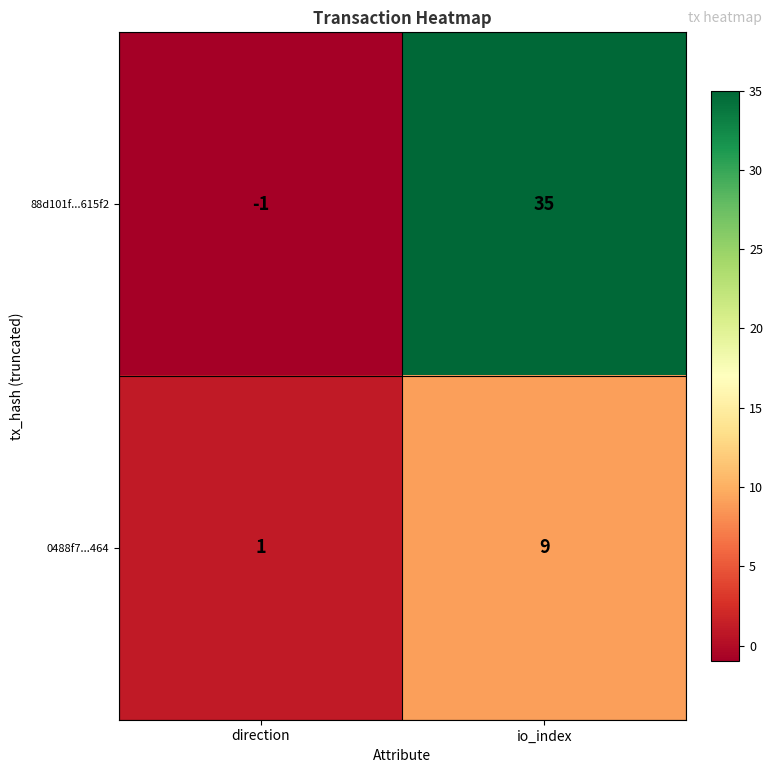

What is the smallest value displayed?

-1